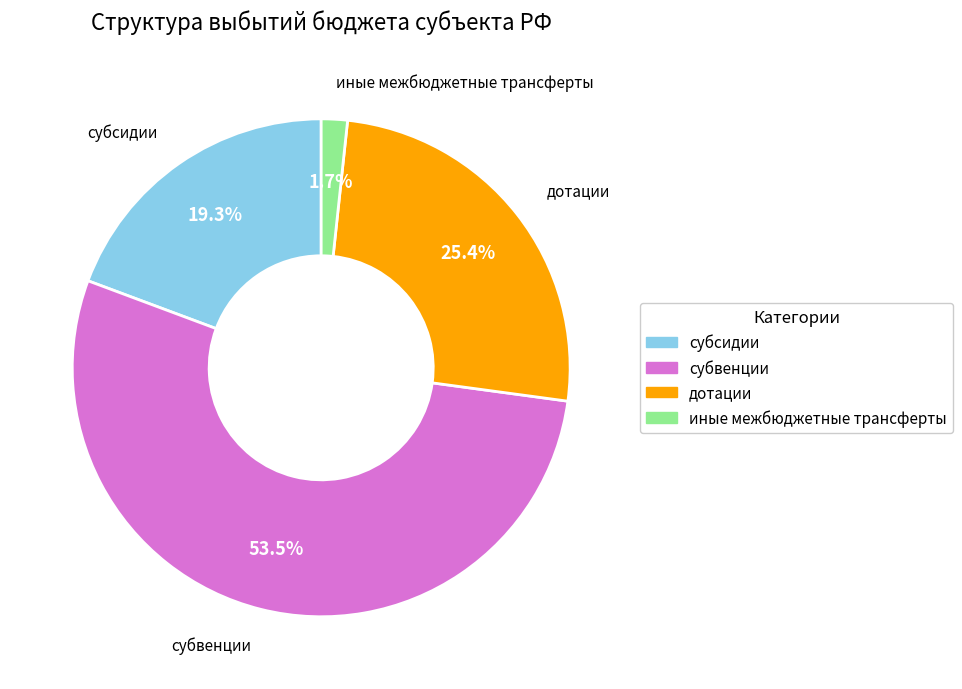

Which category has the smallest portion of the pie?

иные межбюджетные трансферты